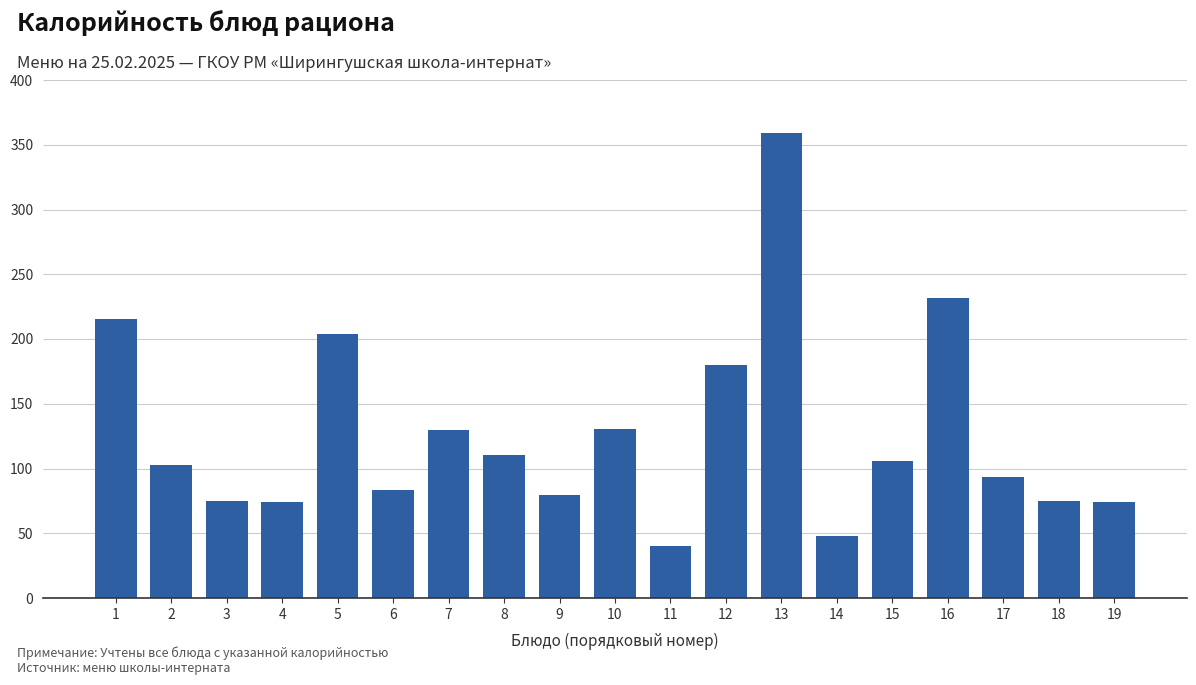

What is the value of the 11th bar from the left?

40.0